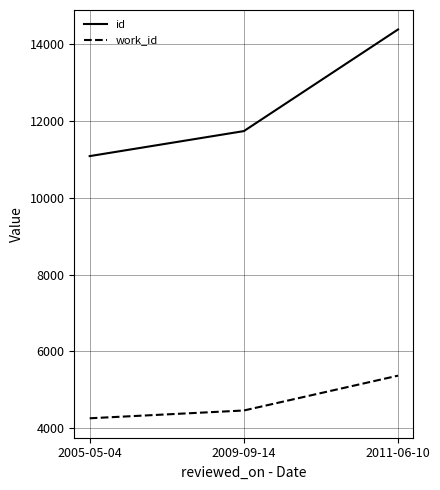

Reading left to right, extract all data points from this chart.

id: 11087	11739	14388
work_id: 4255	4458	5366